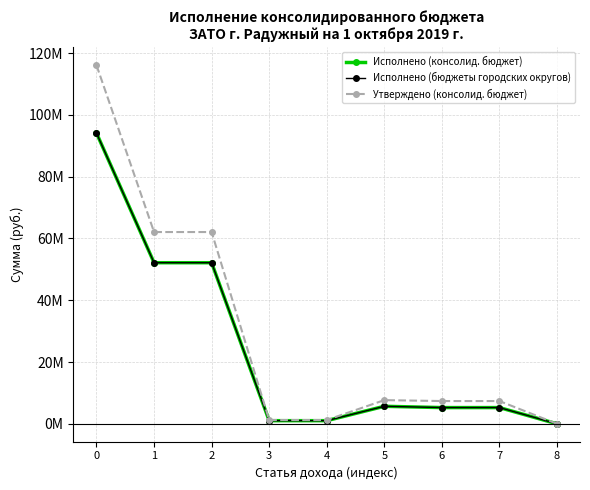

True or false: Исполнено (бюджеты городских округов) and Исполнено (консолид. бюджет) intersect in this chart.

False